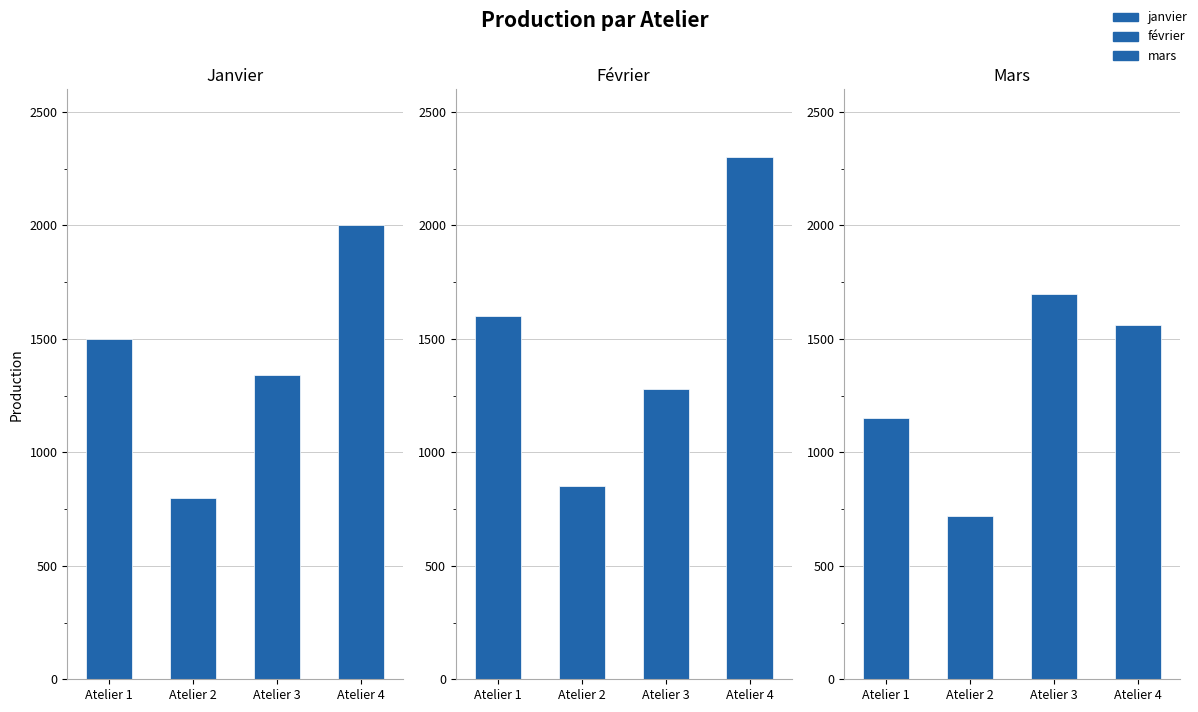

How many values in the mars series exceed 1560?

1